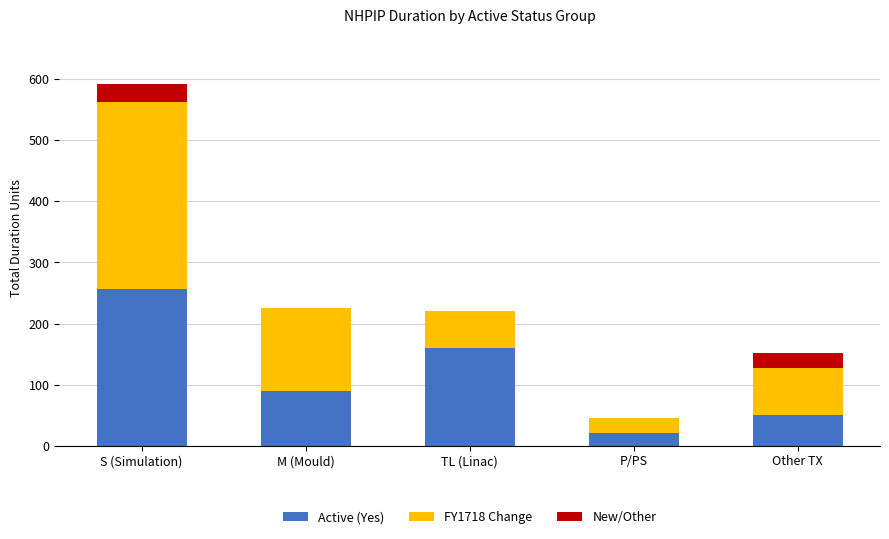

At which category is the sum across all series the highest?

S (Simulation)